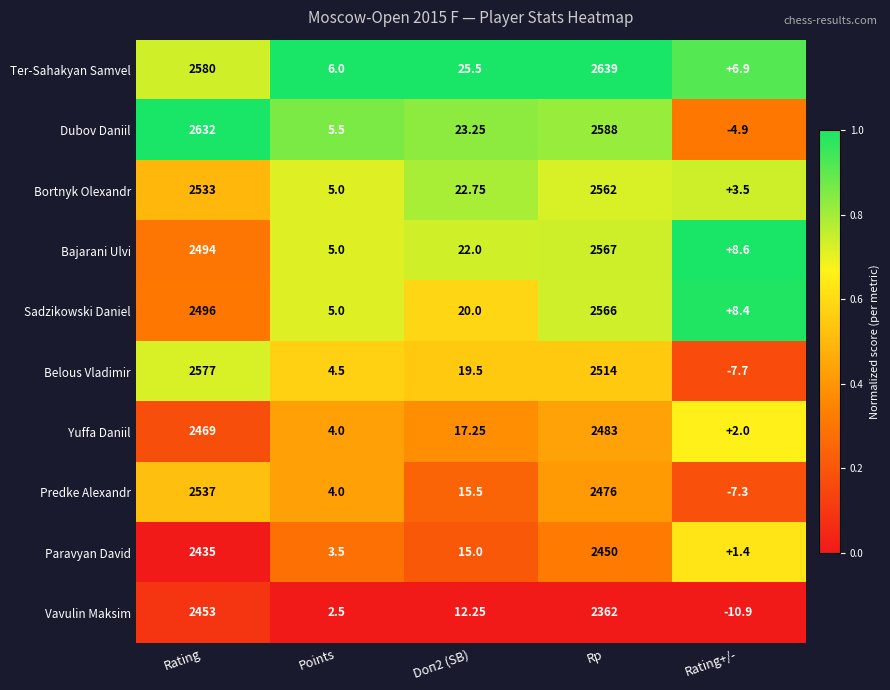

Between Doп2 (SB) and Rating+/-, which series saw the biggest shift?

Dubov Daniil